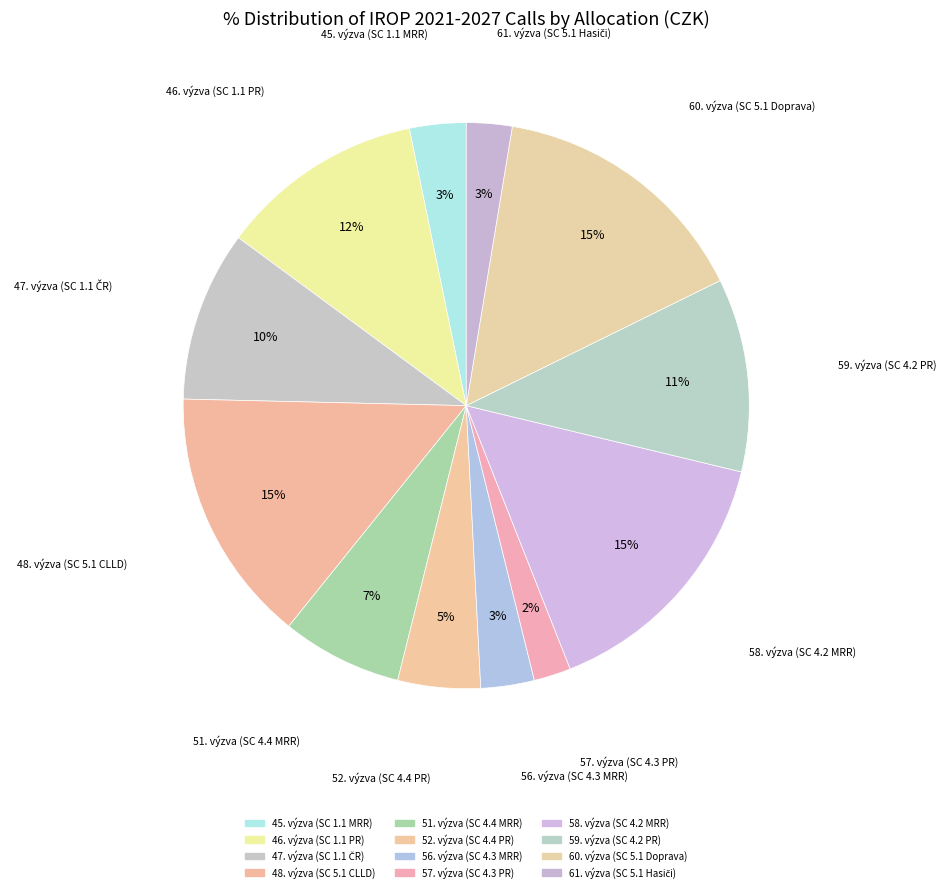

Count the number of slices in the pie.

12